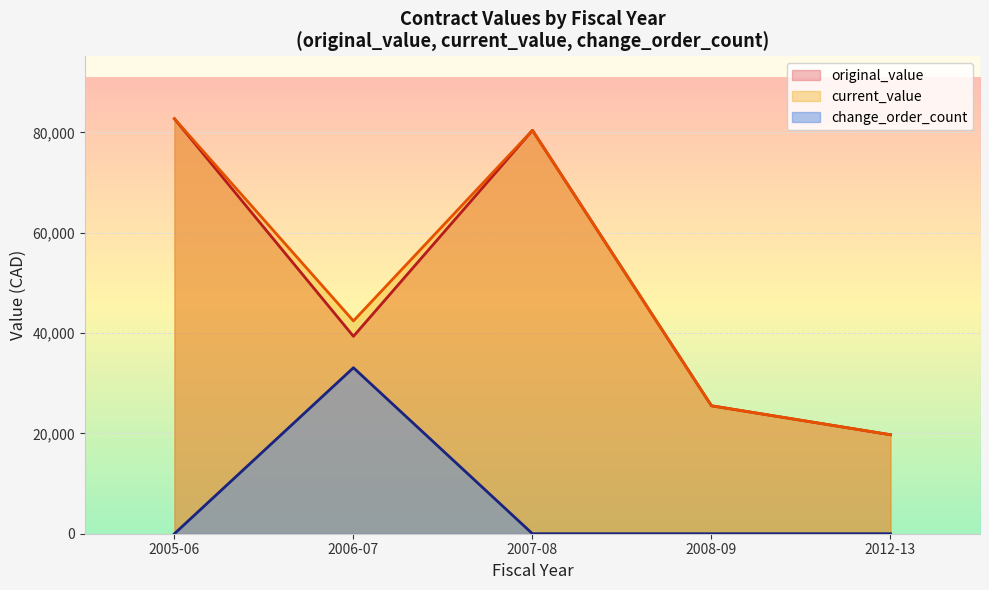

Rank the series by their maximum value, from lowest to highest.

change_order_count, original_value, current_value